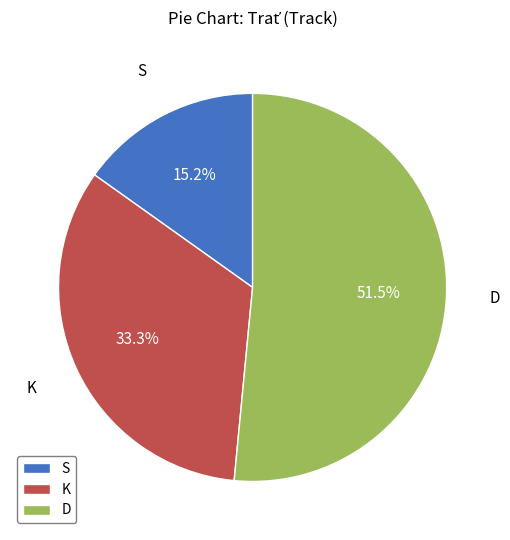

Which category has the smallest portion of the pie?

S